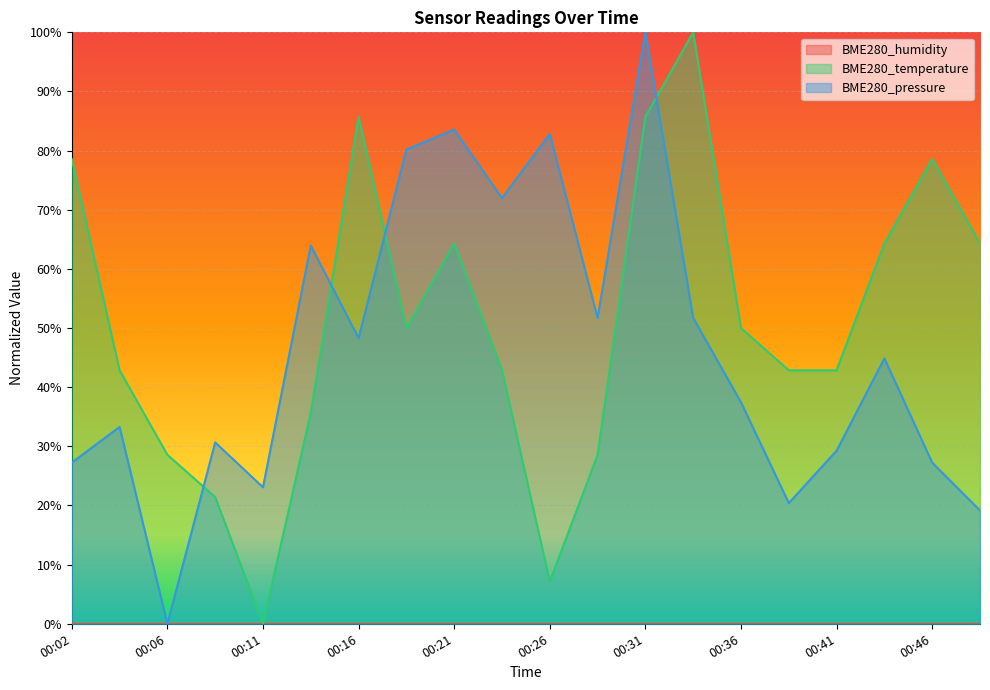

What is the sum of all BME280_pressure values?

9.3